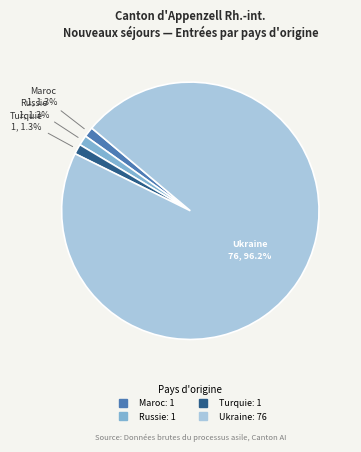

Is there a majority slice in this chart?

Yes